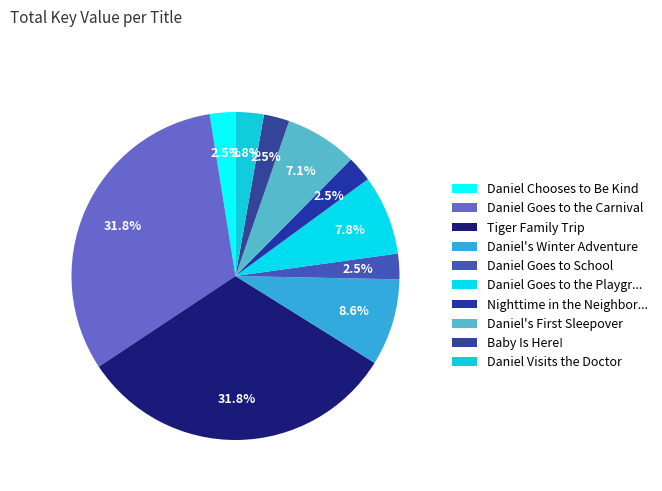

Which slice is the largest?

Daniel Goes to the Carnival